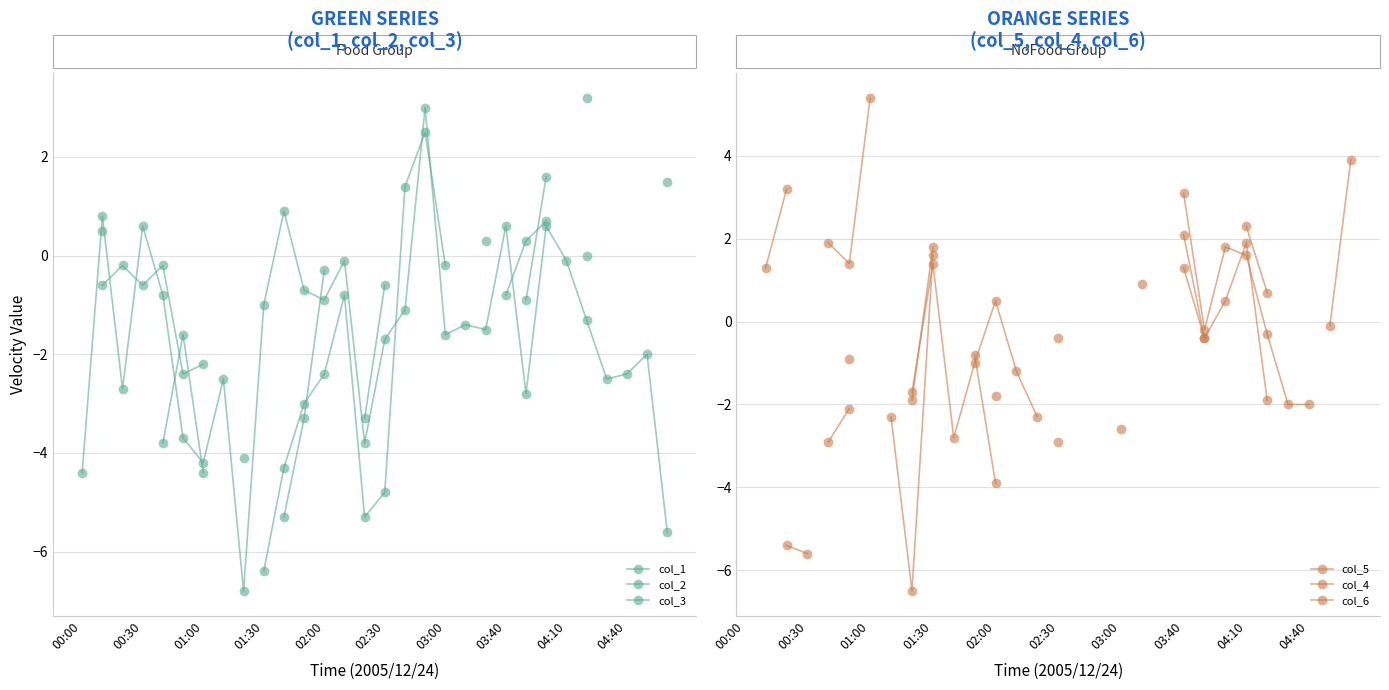

At 17, list the series in order from smallest to largest.

col_2, col_3, col_5, col_4, col_6, col_1